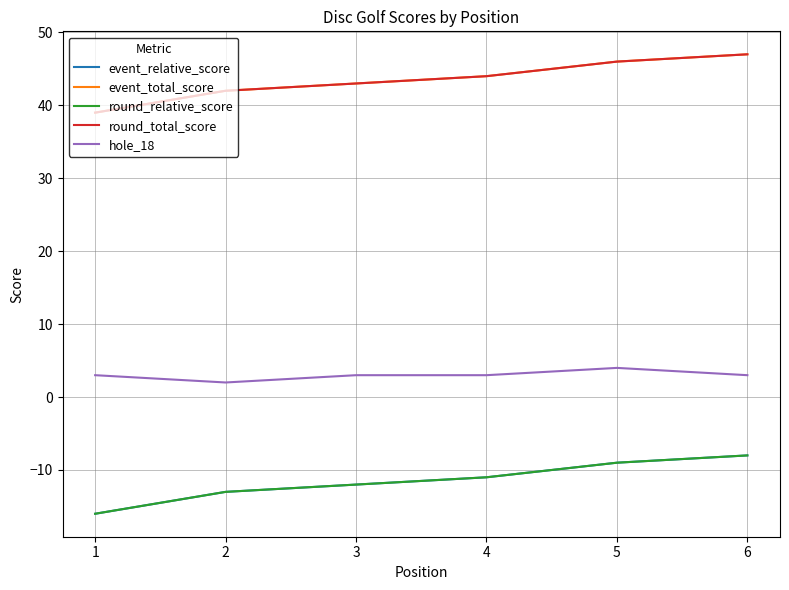

Is this an area chart (filled region under the line)?

No